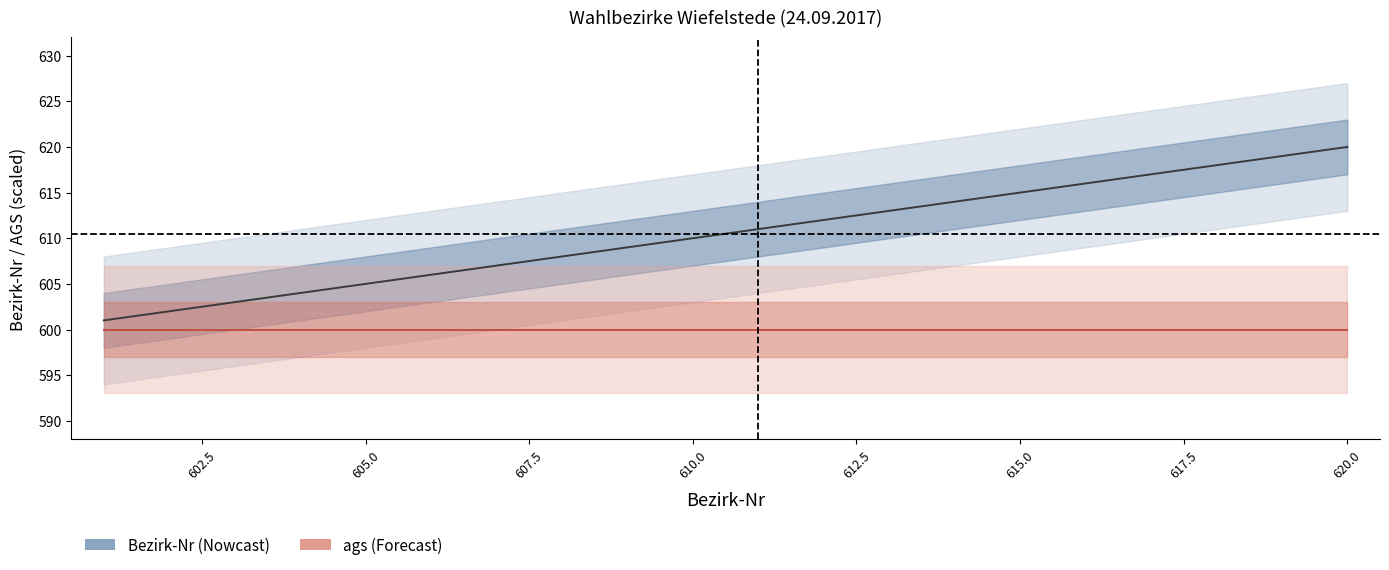

Reading left to right, transcribe all the data shown in this chart.

Bezirk-Nr: 601	602	603	604	605	606	607	608	609	610	611	612	613	614	615	616	617	618	619	620
ags (scaled): 600	600	600	600	600	600	600	600	600	600	600	600	600	600	600	600	600	600	600	600